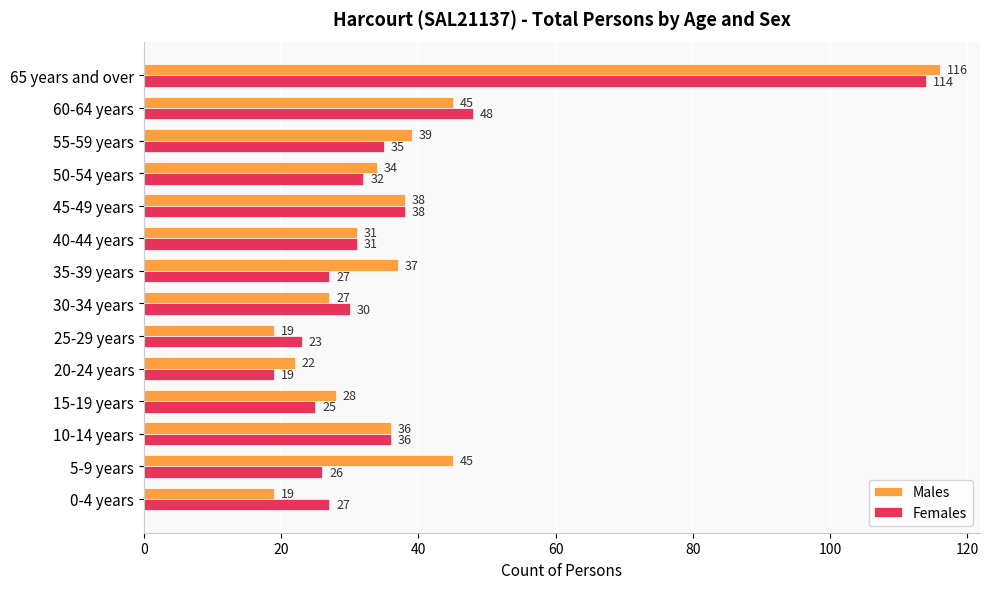

How many series are shown in this chart?

2